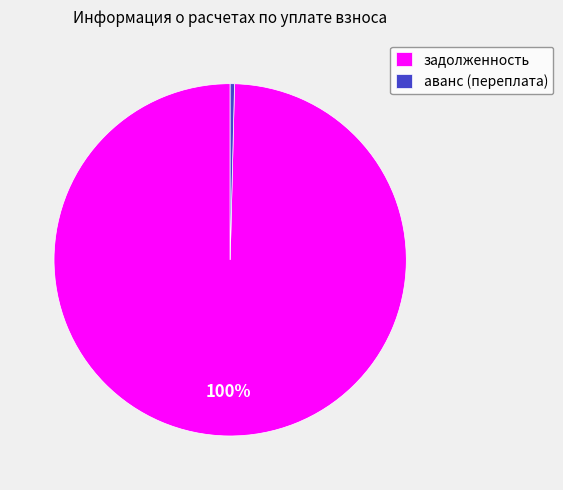

Which has a higher value, задолженность or аванс (переплата)?

задолженность